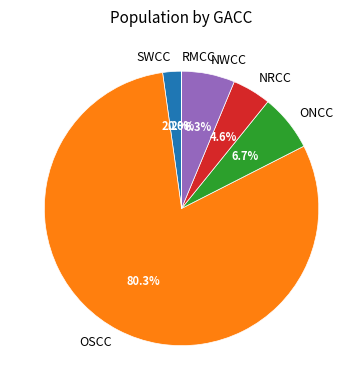

How much of the chart is everything except NWCC?

93.7%